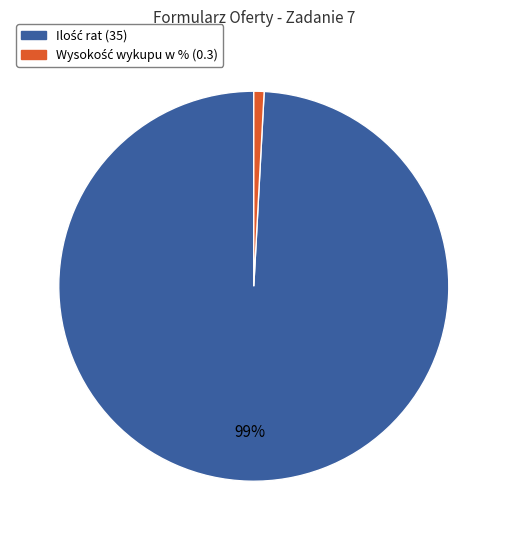

To the nearest percent, what is the difference between the largest and smallest slice percentages?

98%